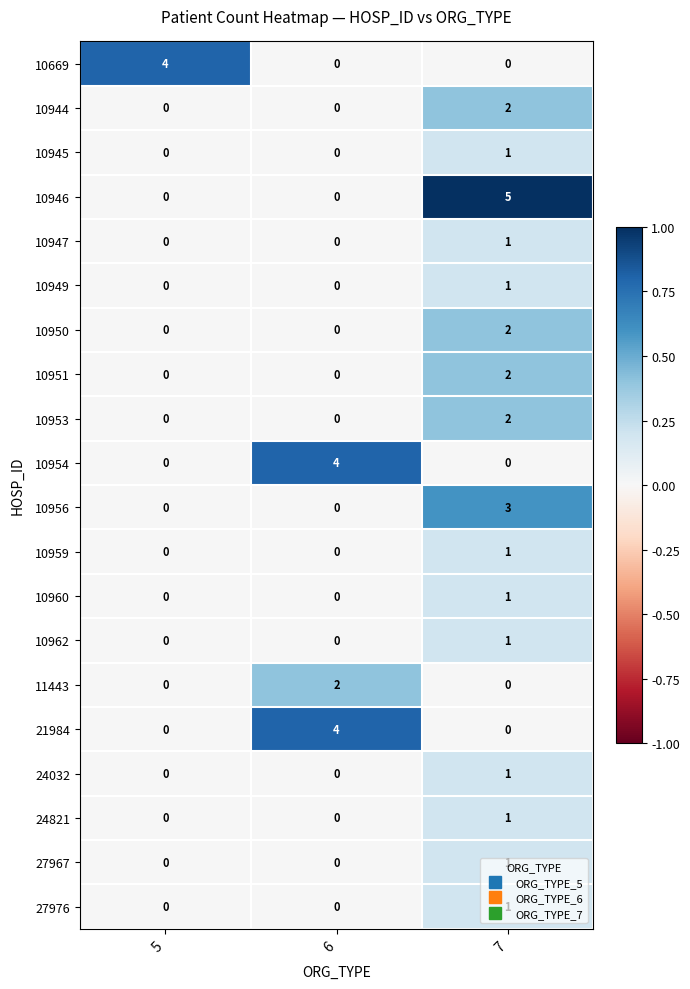

Which category has the highest value in the 10953 series?

7